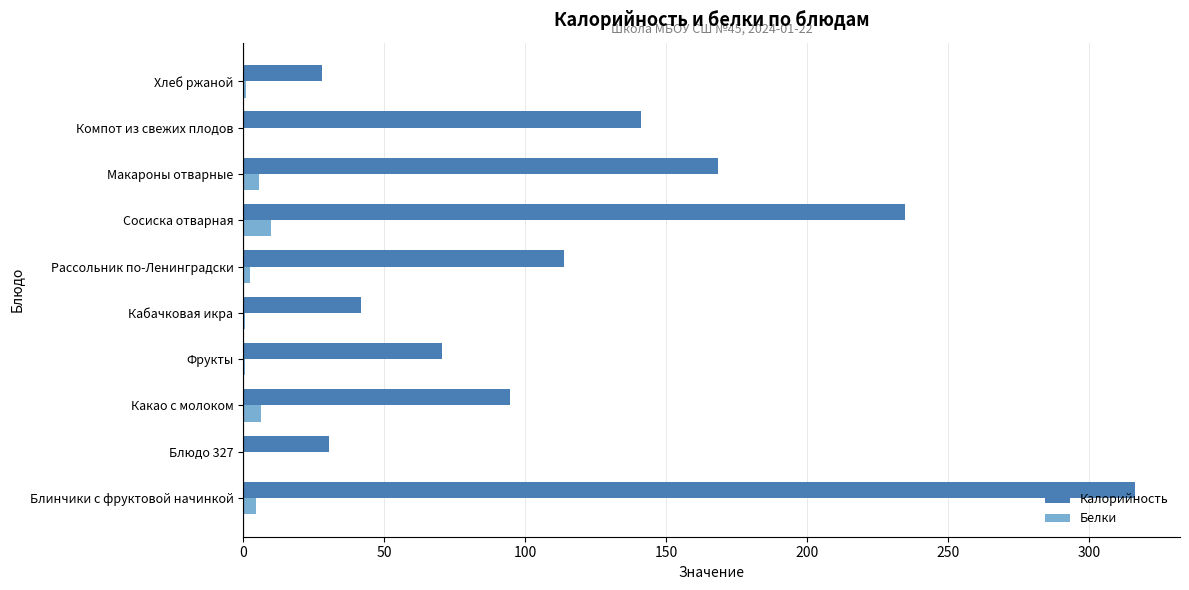

At which label is Калорийность closest to 172?

Макароны отварные